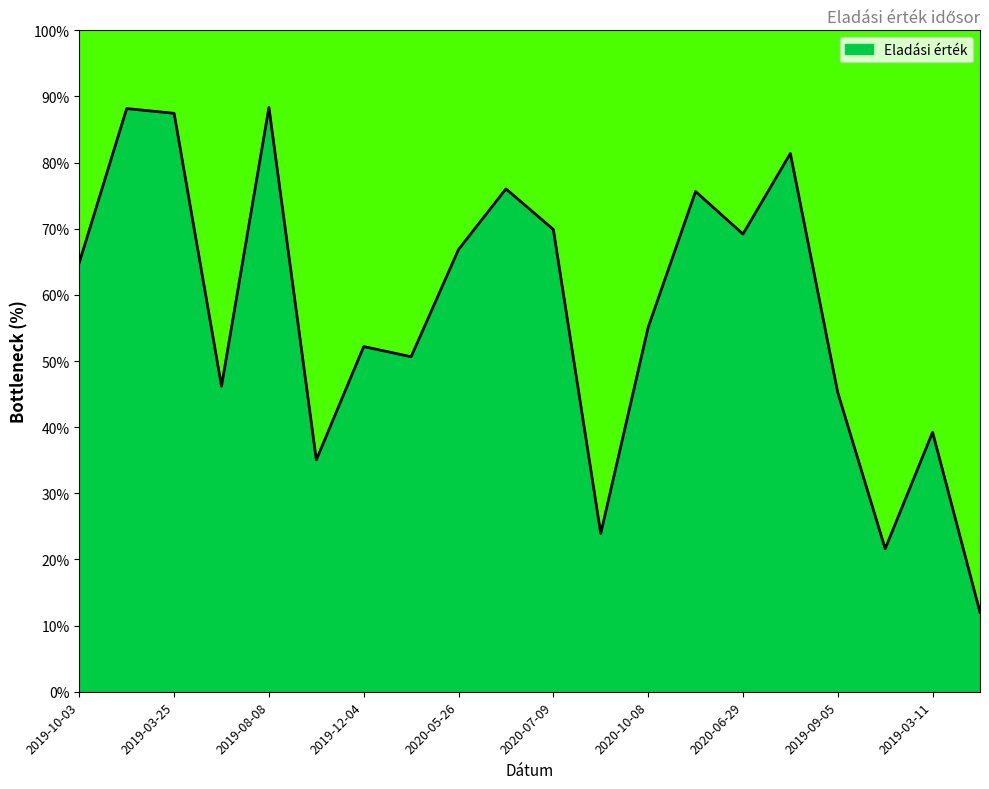

What is the difference between the maximum and minimum values?

76.3